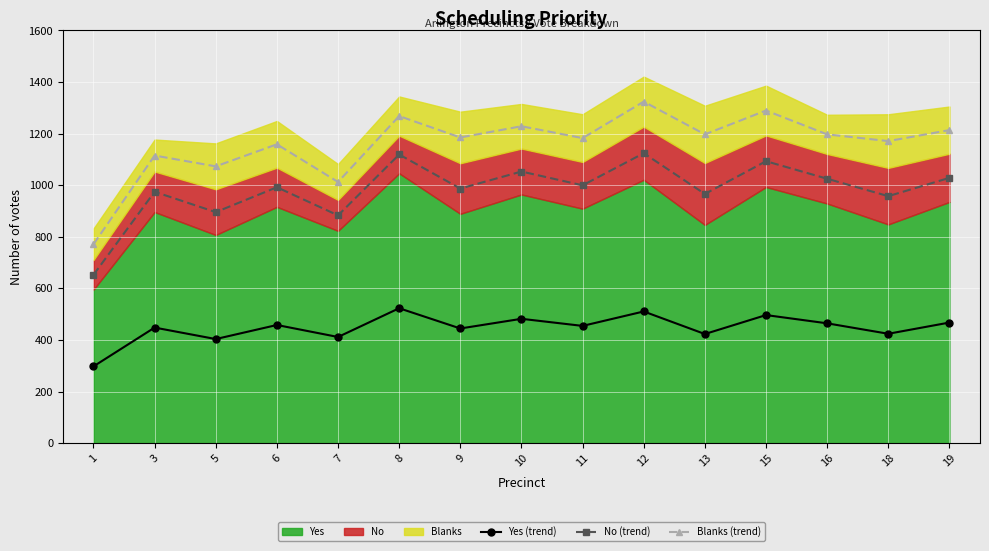

Where is the first local maximum for Blanks (trend)?

3